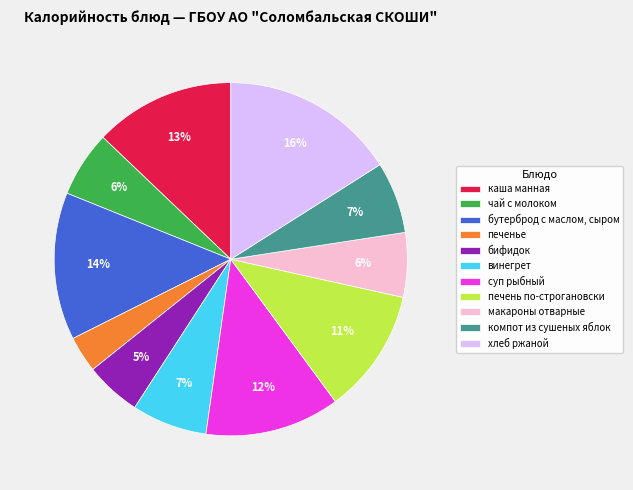

Combined, do винегрет and бифидок account for over 50%?

No